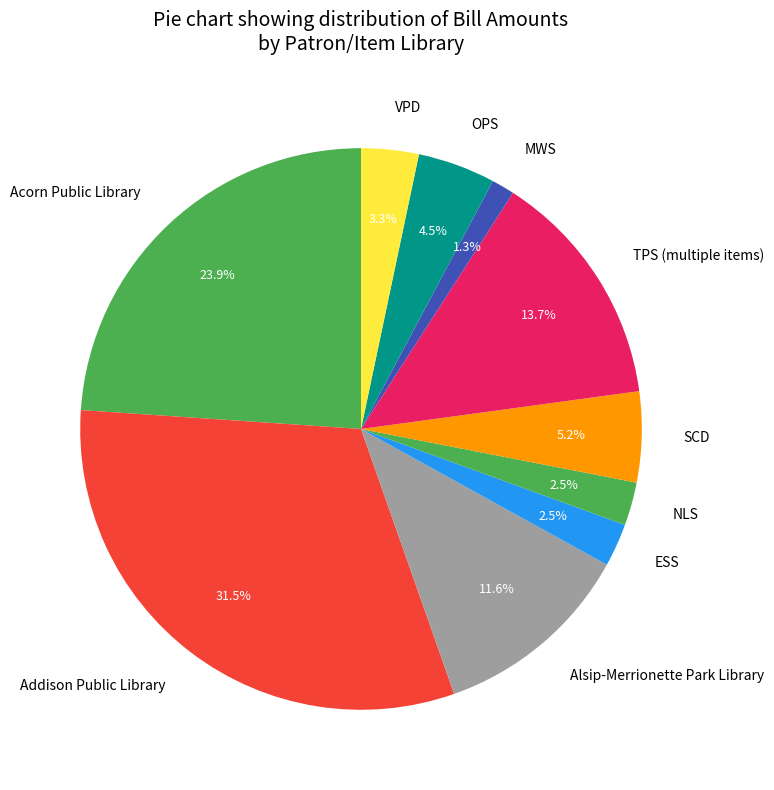

Which has a higher value, MWS or Addison Public Library?

Addison Public Library